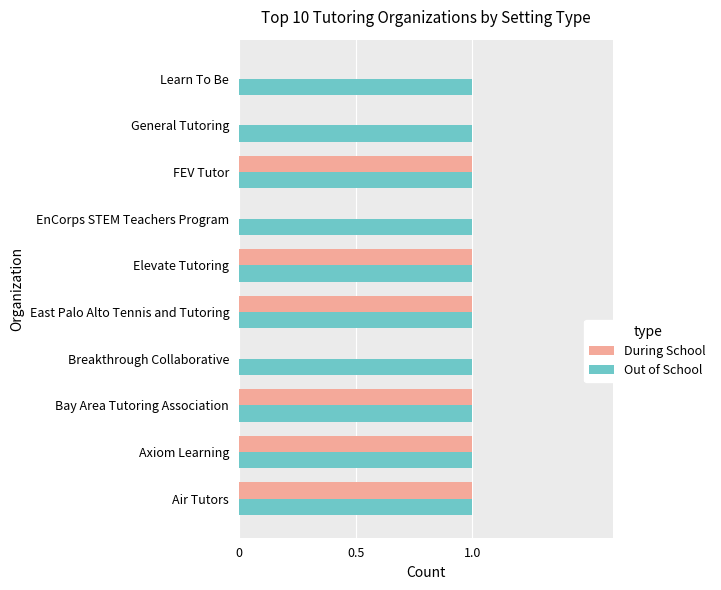

Between East Palo Alto Tennis and Tutoring and EnCorps STEM Teachers Program, which series saw the biggest shift?

During School